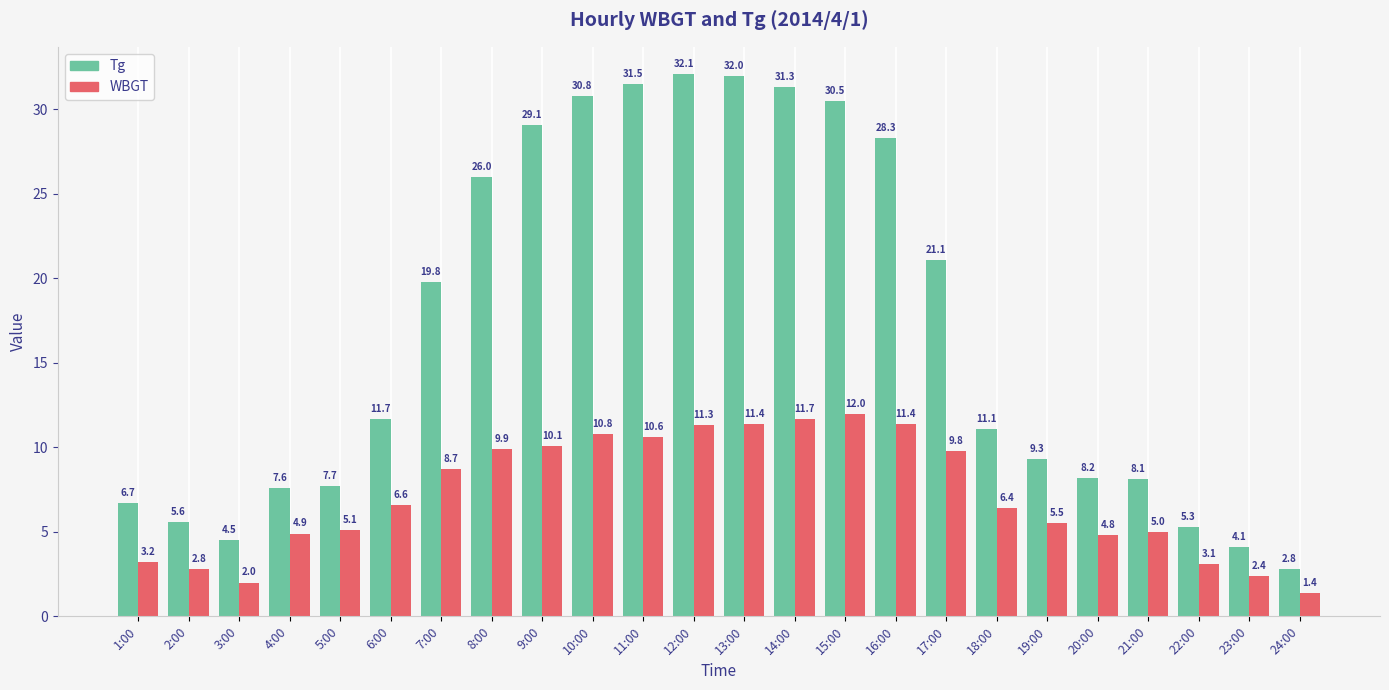

What is the difference between the second highest and second lowest values in the Tg series?

27.9